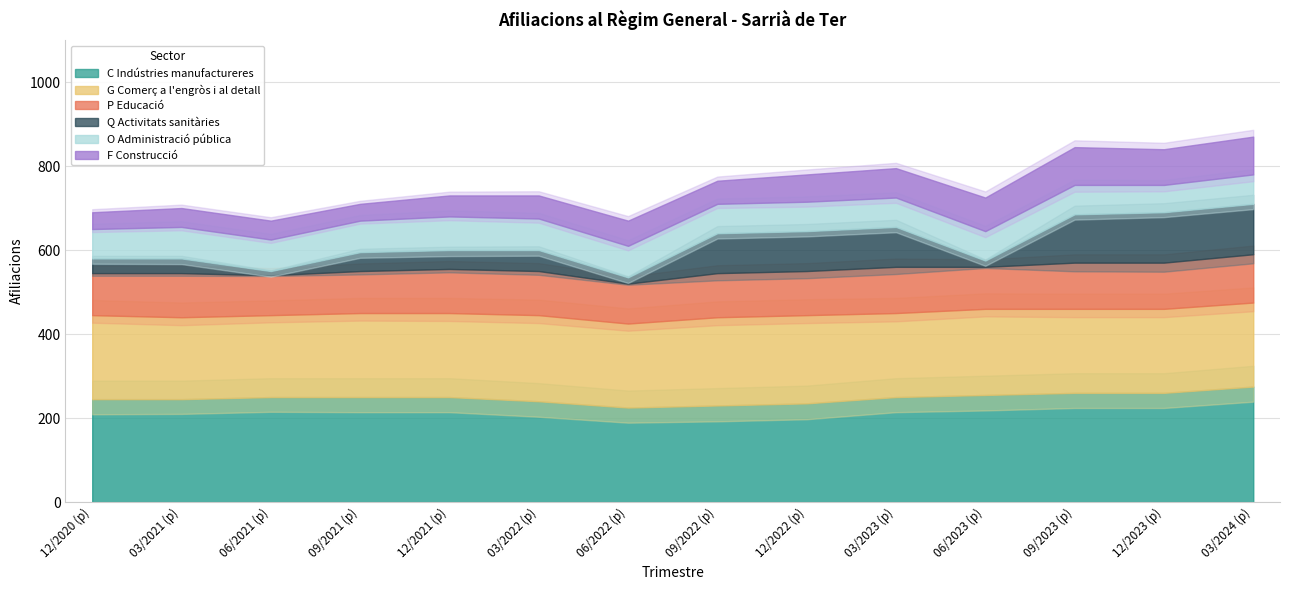

How many interior local peaks does the O Administració pública series have?

1